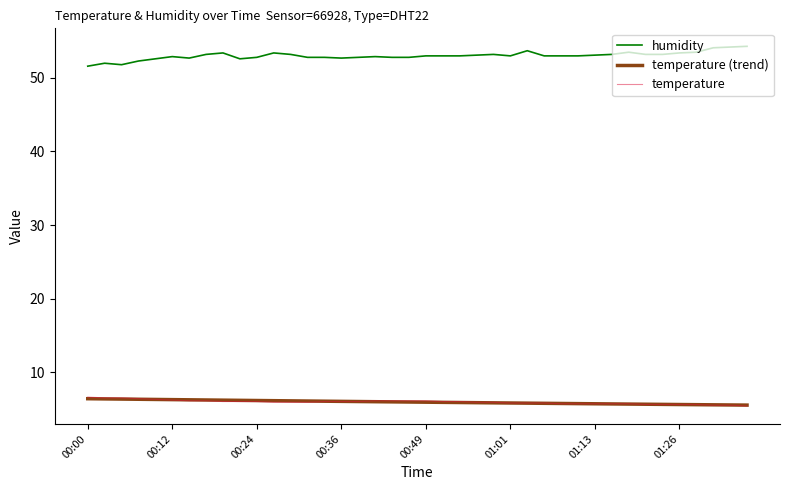

What is the lowest value of the temperature series?

5.4